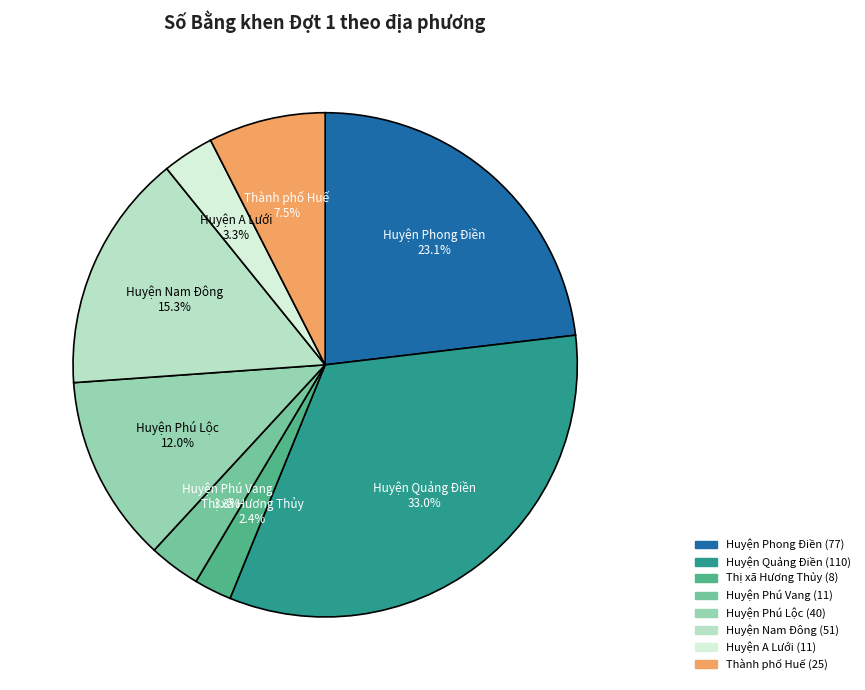

Is there a majority slice in this chart?

No